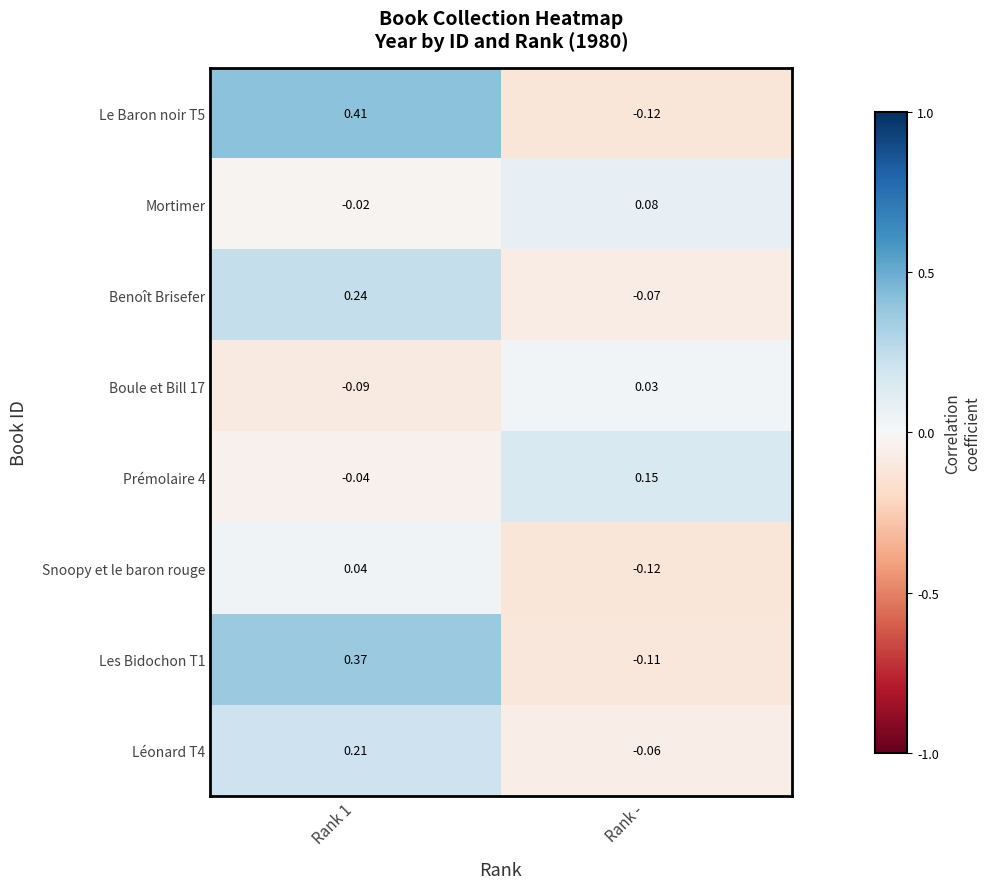

Which category has the lowest value across all series?

Rank -